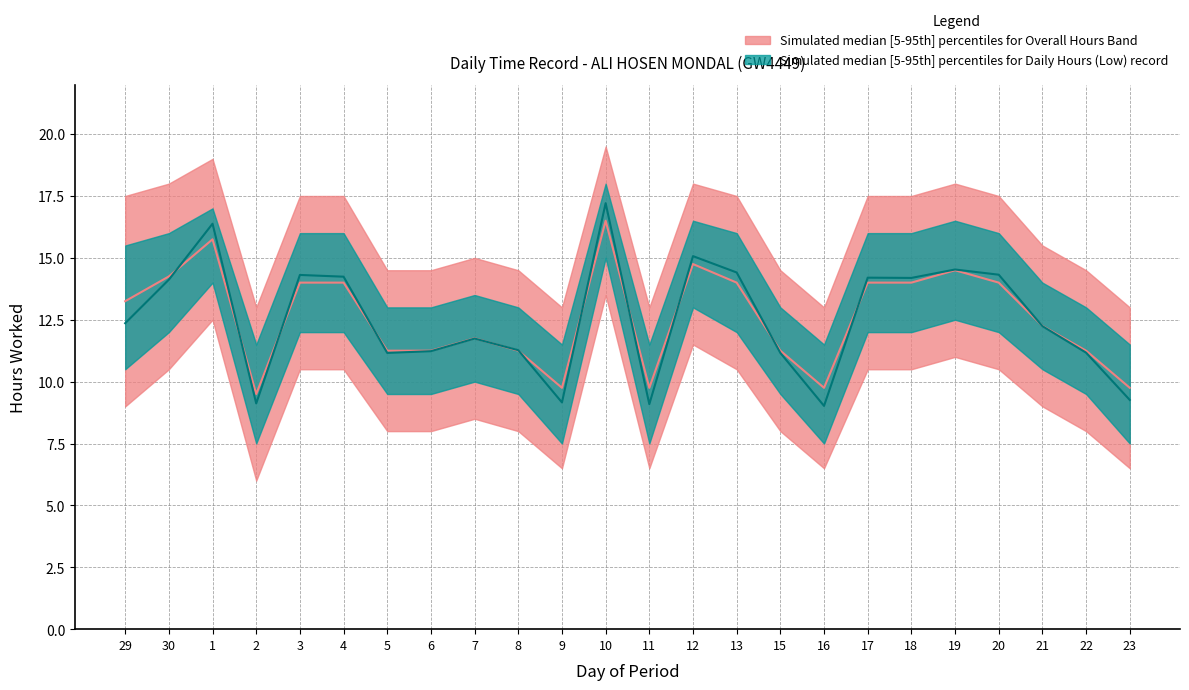

Which series has the widest spread of values?

Daily Hours (Low)